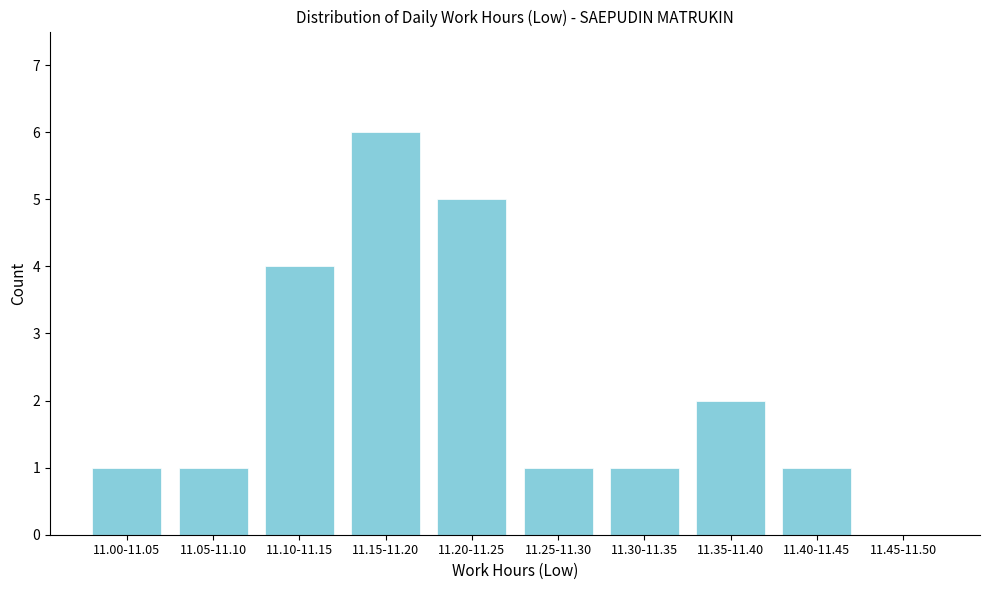

Reading right to left, extract all data points from this chart.

11.45-11.50=0	11.40-11.45=1	11.35-11.40=2	11.30-11.35=1	11.25-11.30=1	11.20-11.25=5	11.15-11.20=6	11.10-11.15=4	11.05-11.10=1	11.00-11.05=1